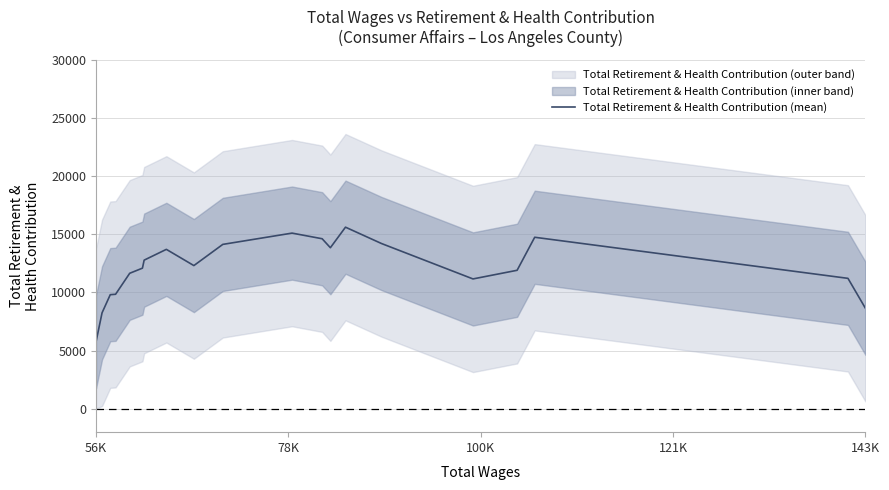

What is the value of the 3rd point from the left?

9807.4